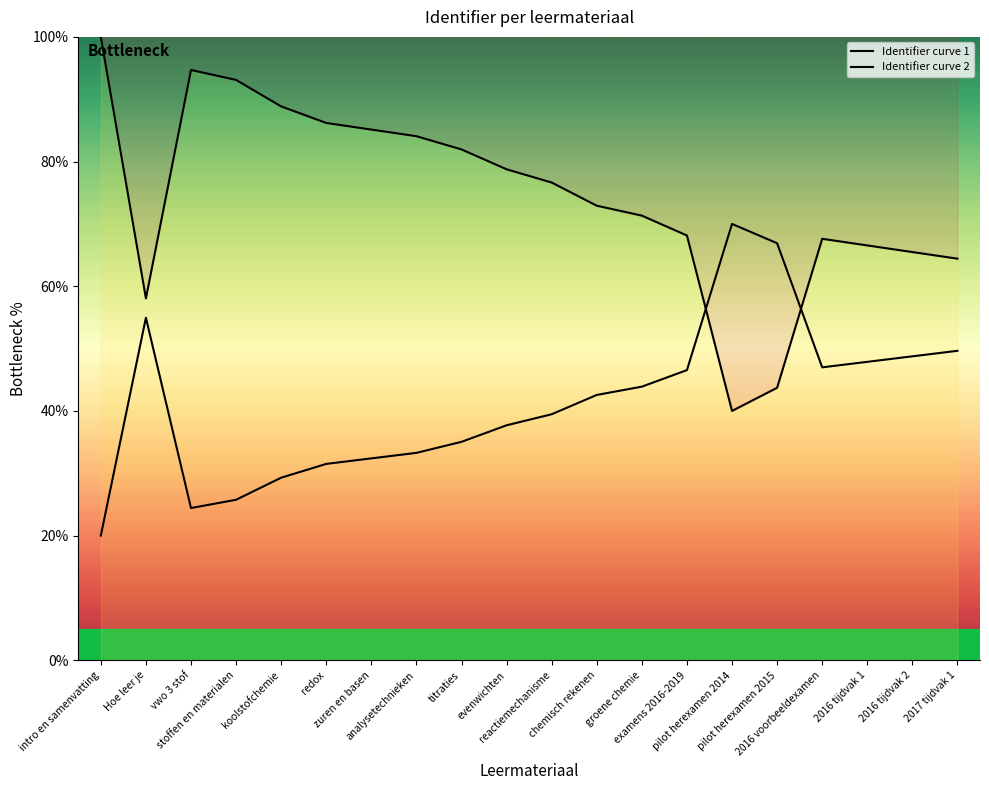

What is the difference between the Identifier curve 1 values at stoffen en materialen and evenwichten?

14.3